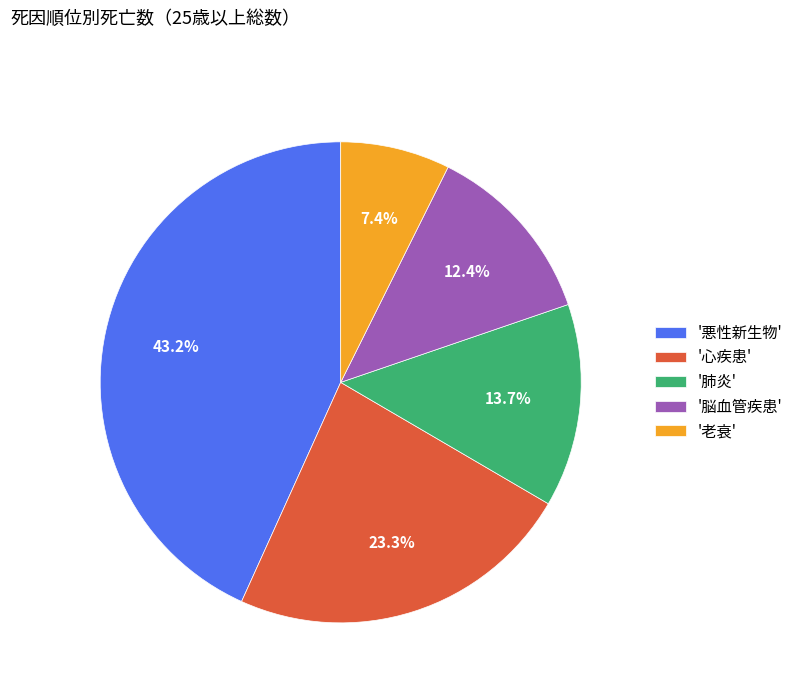

Rank the categories by value from highest to lowest.

'悪性新生物', '心疾患', '肺炎', '脳血管疾患', '老衰'